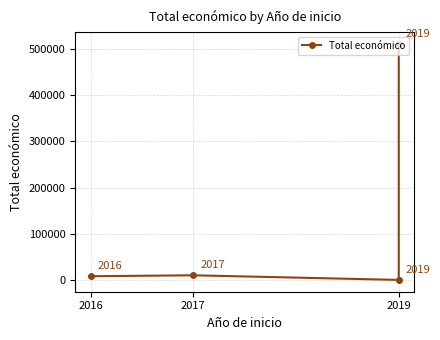

The chart shows a value of 7980 at 2016. True or false?

True